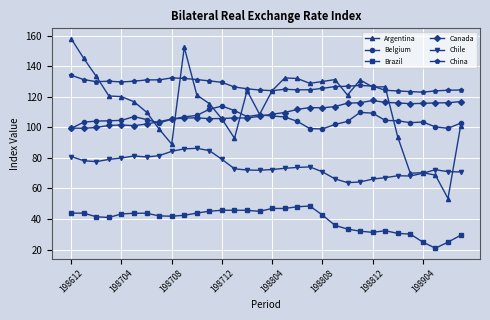

What is the value of the Belgium point at the 22nd from the left?

101.8